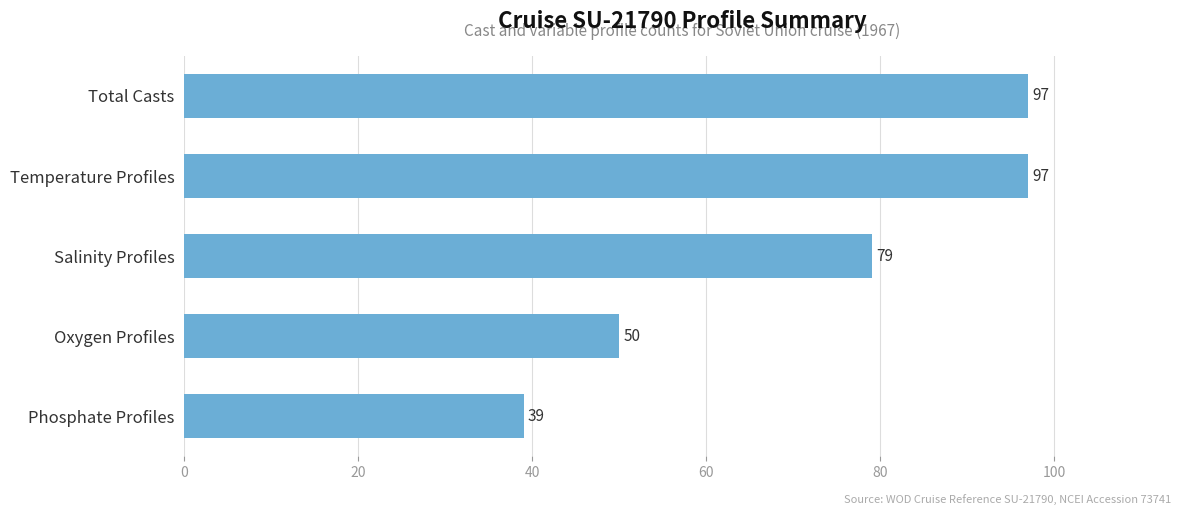

What is the difference between the maximum and second lowest values?

47